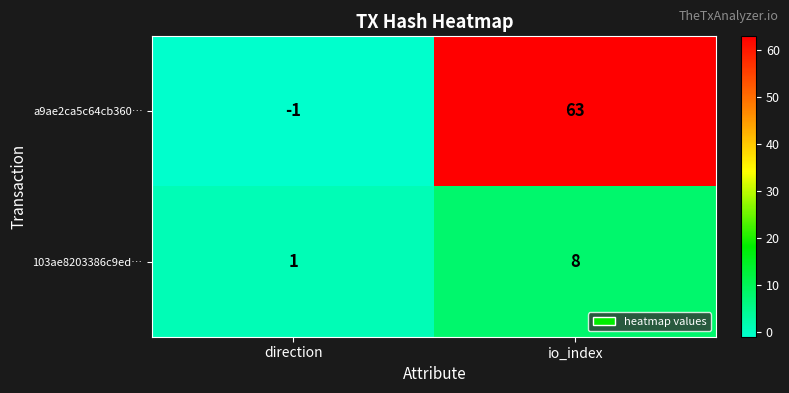

Count the number of categories in the chart.

2